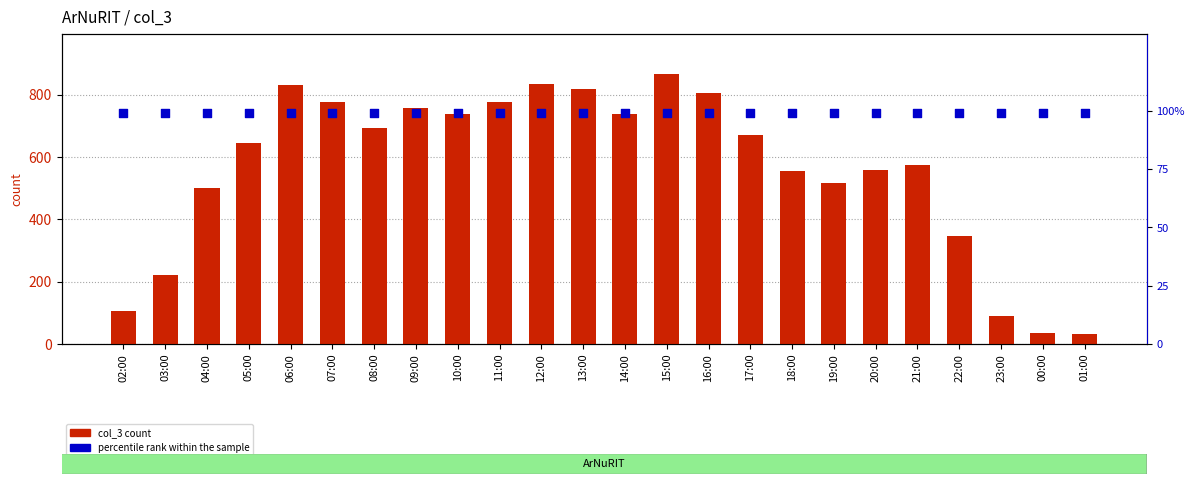

Which series has the widest spread of Y values?

col_3 count